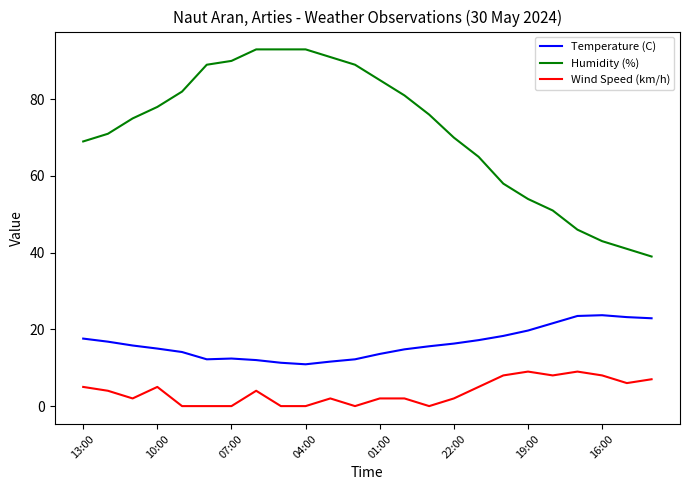

List the series in order of their peak value, lowest first.

Wind Speed (km/h), Temperature (C), Humidity (%)